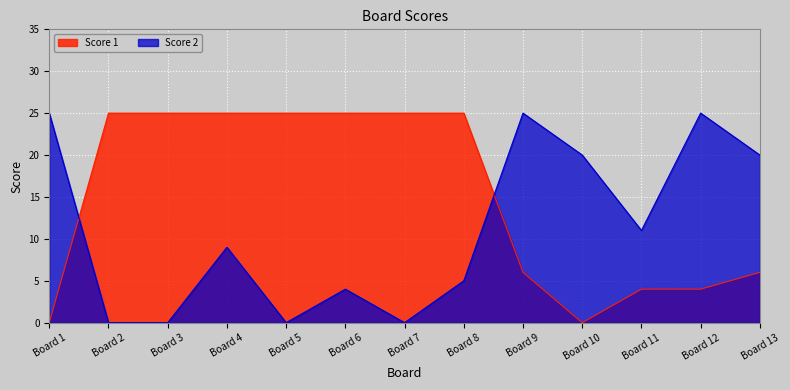

At which label does Score 2 first exceed 9?

Board 1